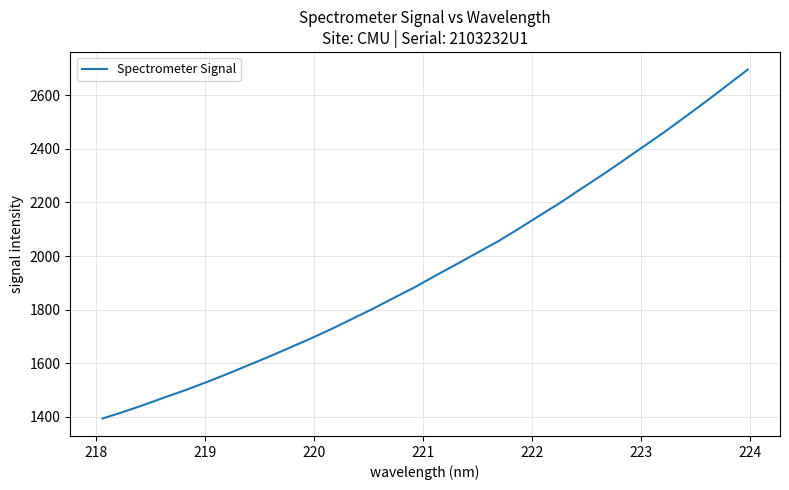

What is the smallest value displayed?

1394.3